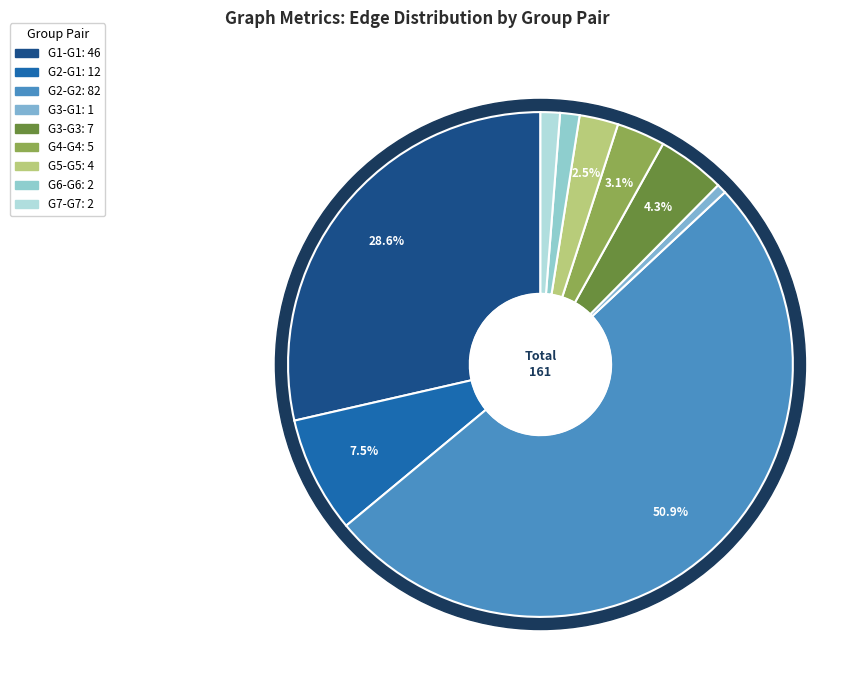

To the nearest percent, what is the average slice percentage?

11%